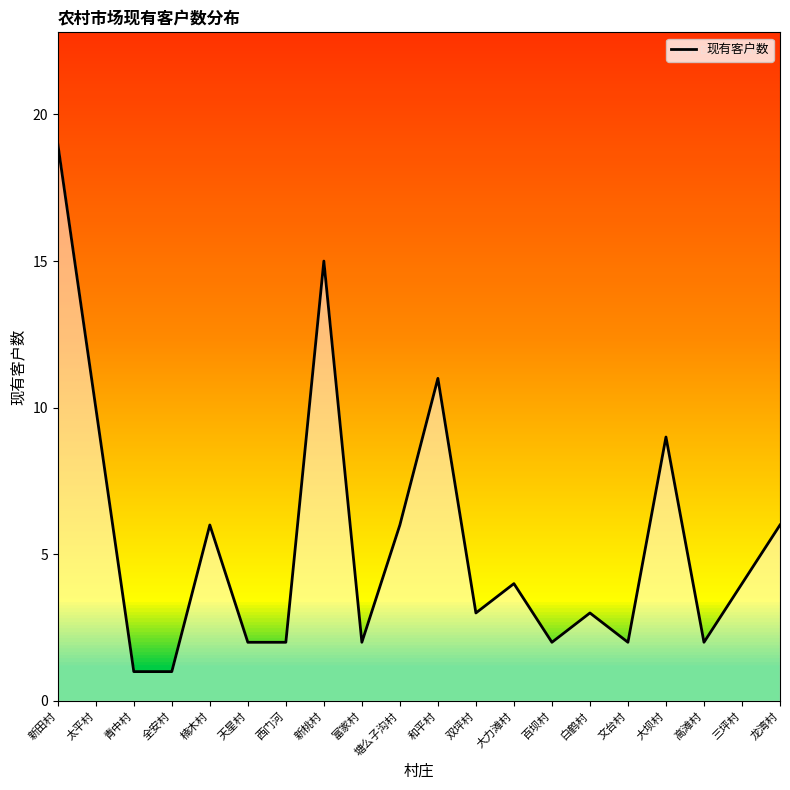

What is the average value?

6